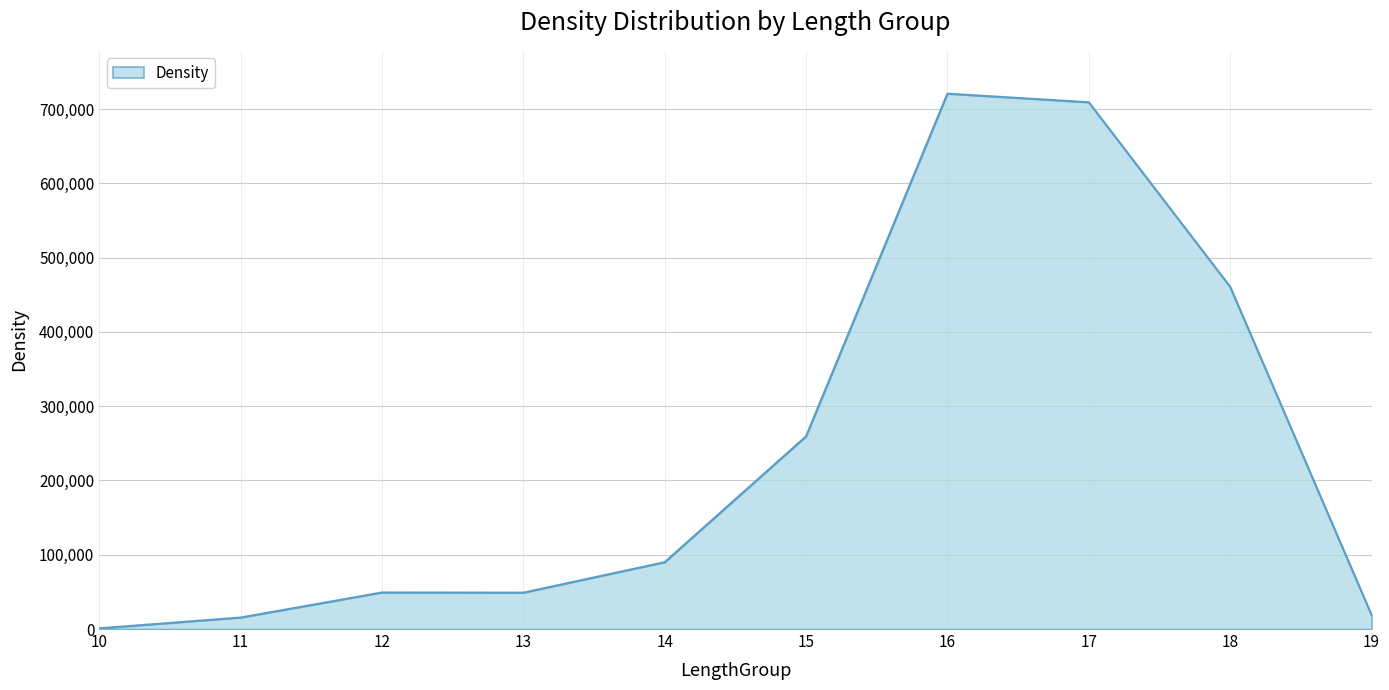

The chart shows a value of 89988.9 at 14. True or false?

True